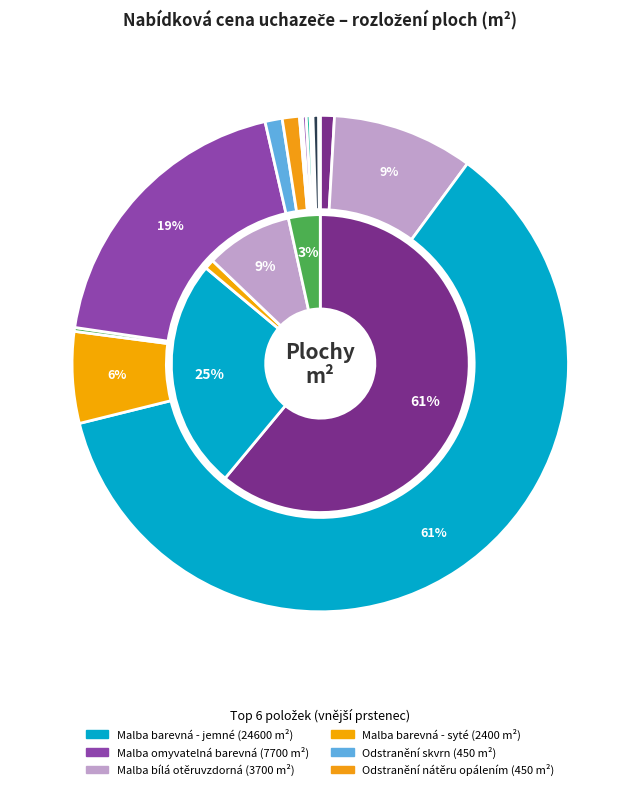

Is there a majority slice in this chart?

Yes